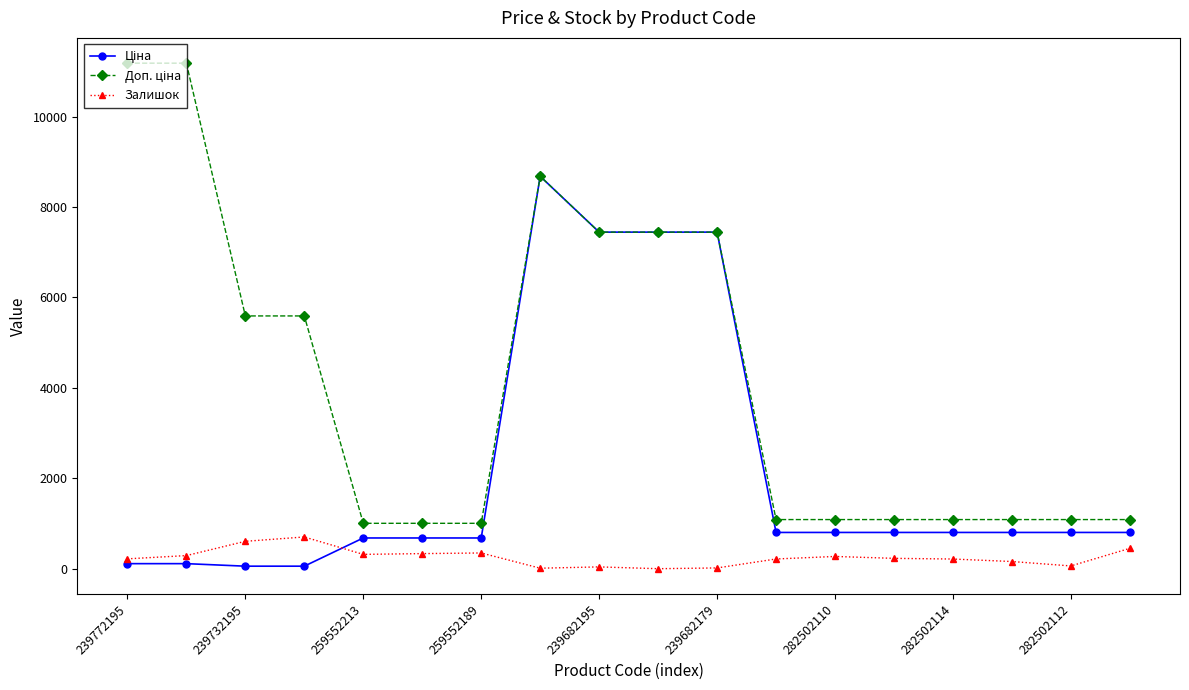

What is the highest value of the Залишок series?

702.0